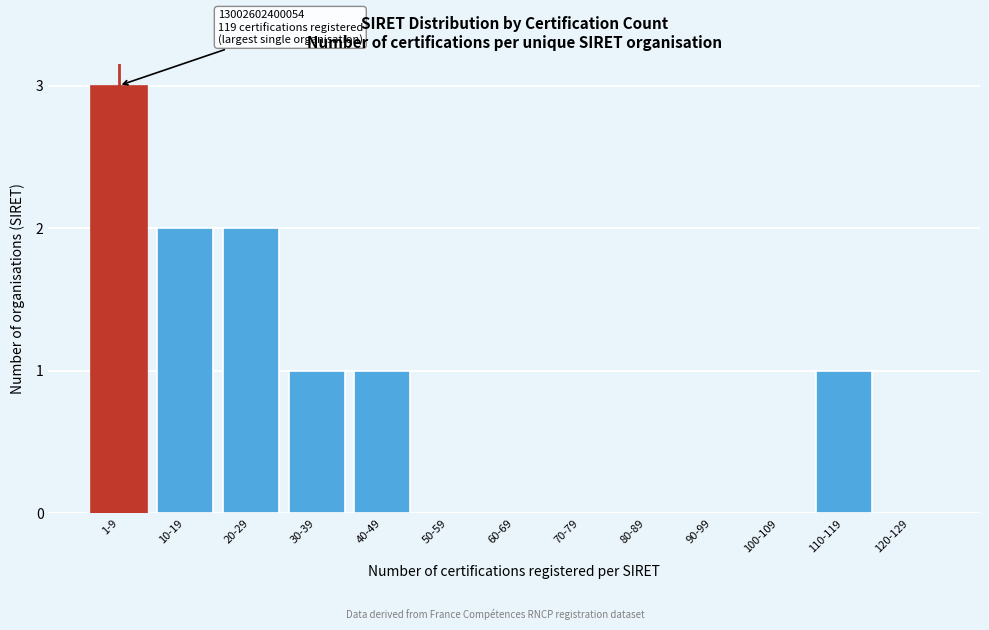

Reading left to right, transcribe all the data shown in this chart.

1-9=3	10-19=2	20-29=2	30-39=1	40-49=1	50-59=0	60-69=0	70-79=0	80-89=0	90-99=0	100-109=0	110-119=1	120-129=0